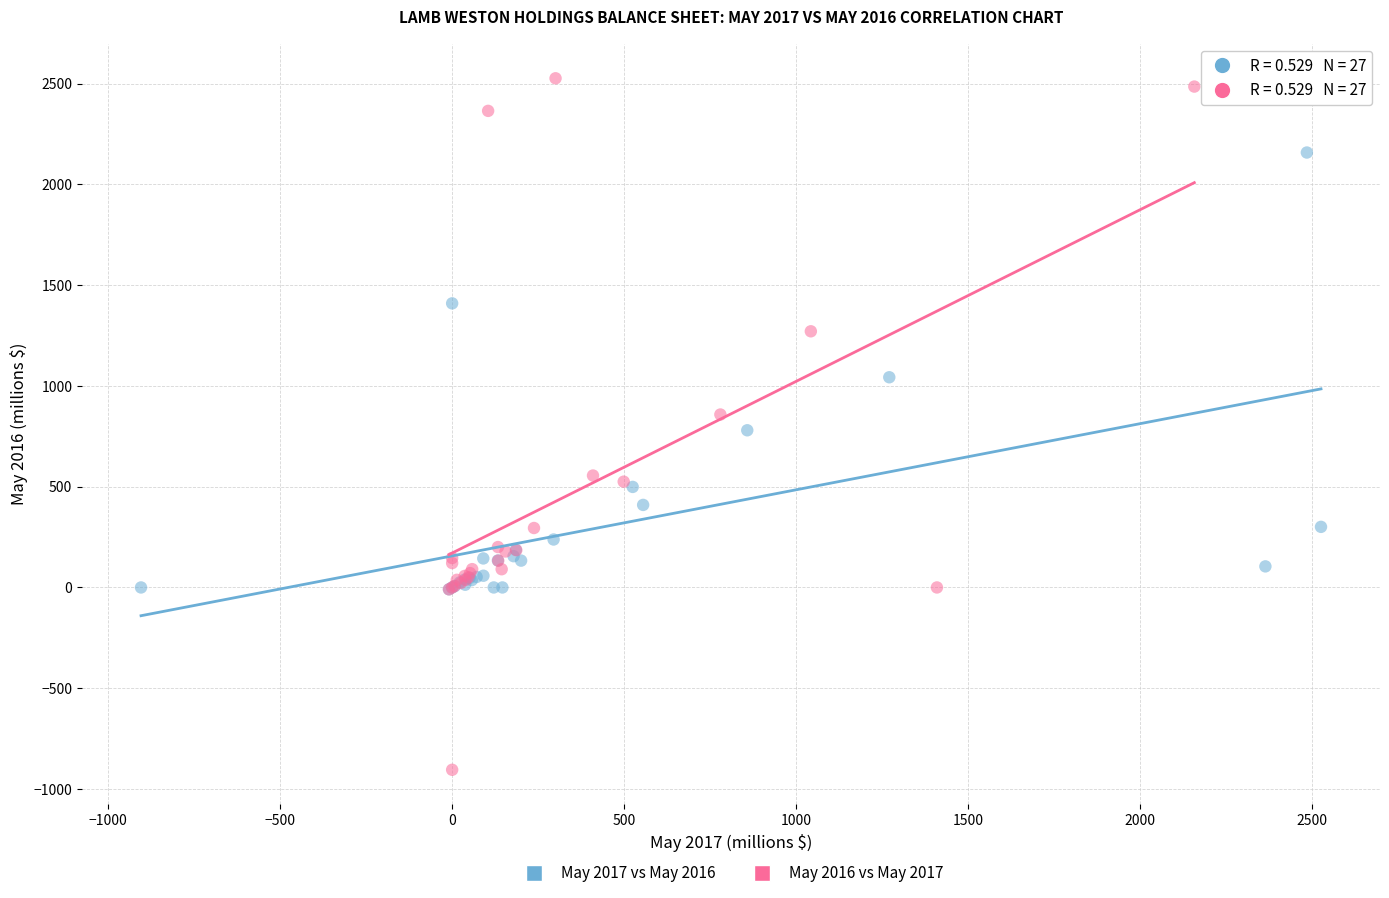

What are all the series names shown in the legend?

May 2017 vs May 2016, May 2016 vs May 2017